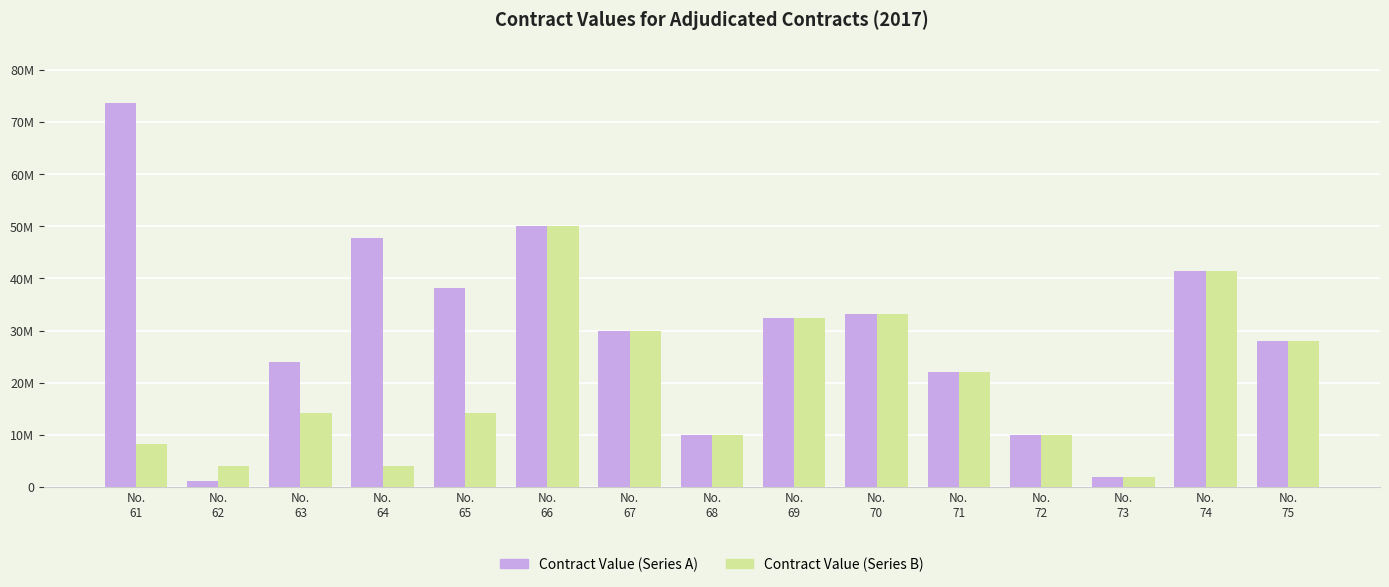

Which series has the largest range (max minus min)?

Contract Value (Series A)